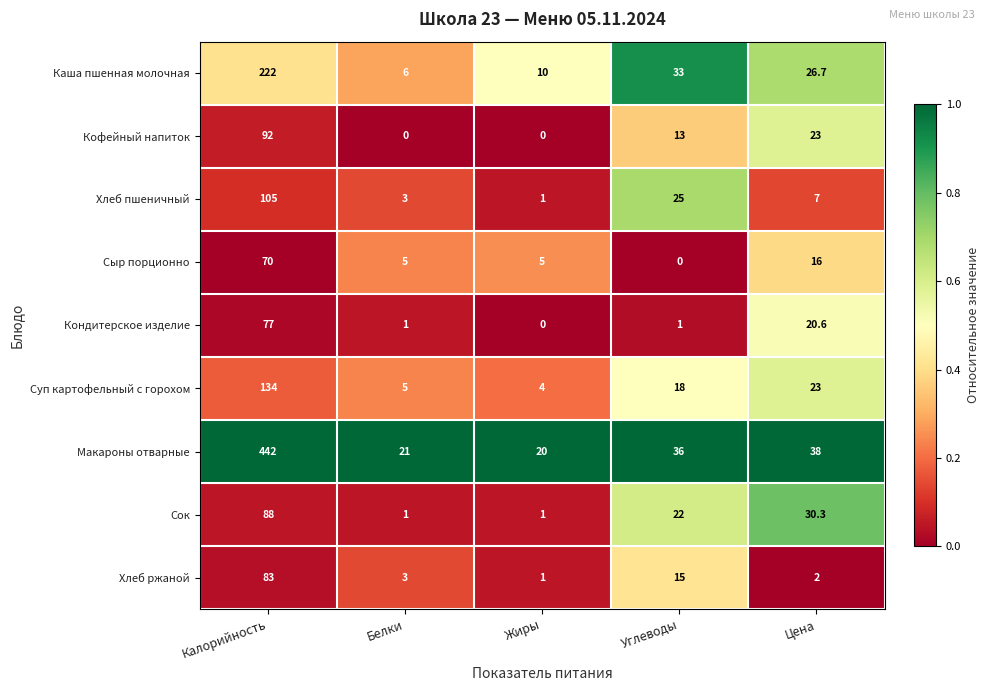

At which label does Хлеб пшеничный reach its peak?

Калорийность